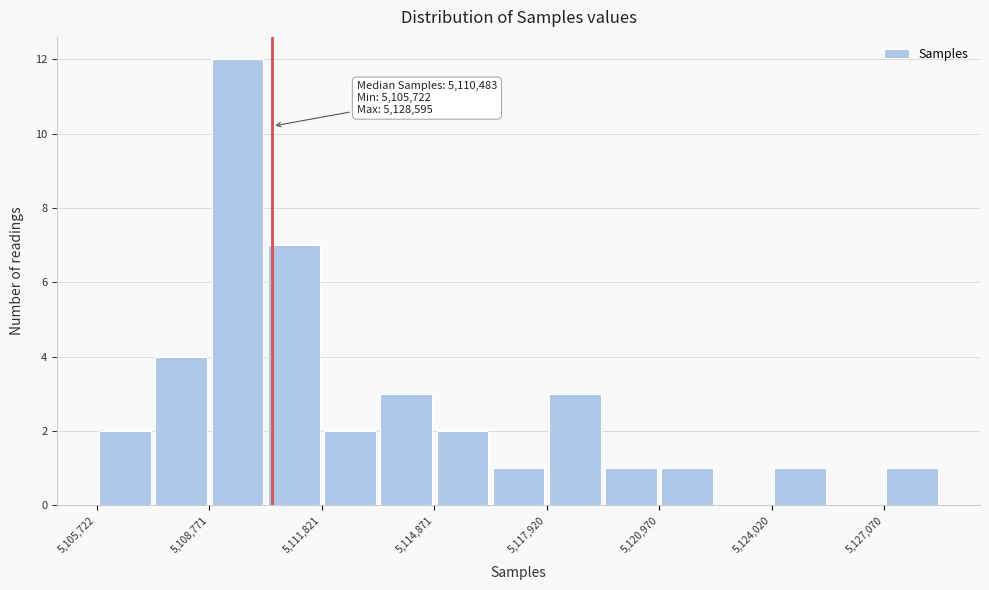

Around what value on the x-axis is the tallest bar? Give the approximate position of its centre, as read against the axis.

5109500